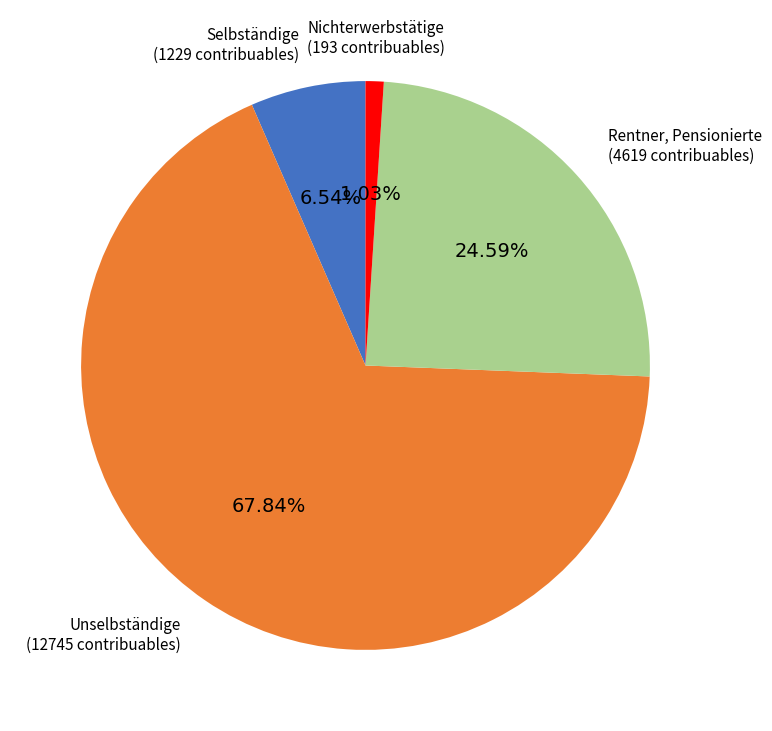

Which category accounts for the majority?

Unselbständige